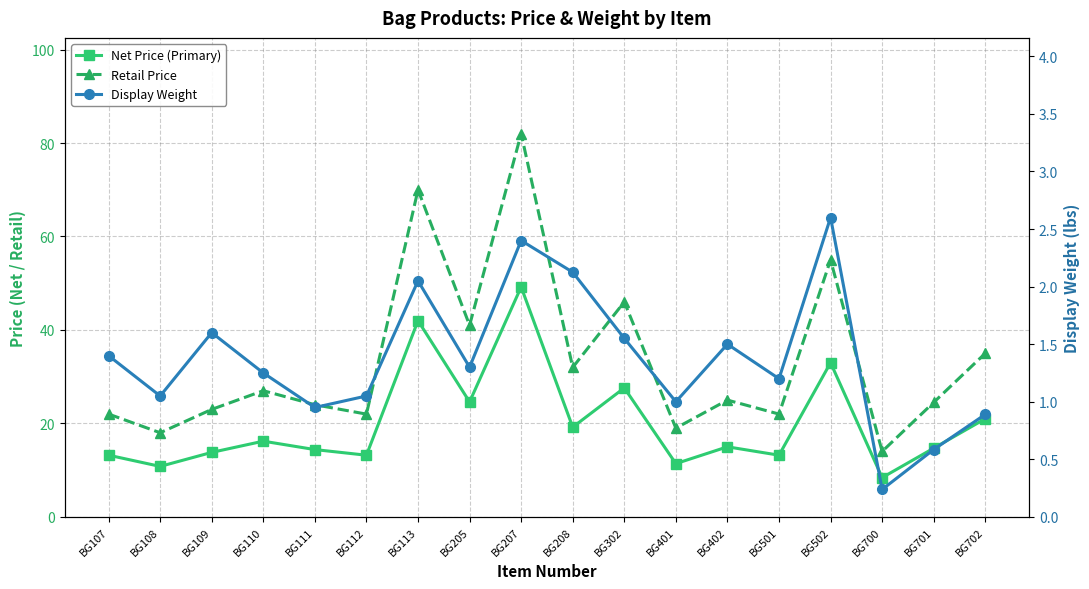

What is the total value across all series at BG113?

114.0